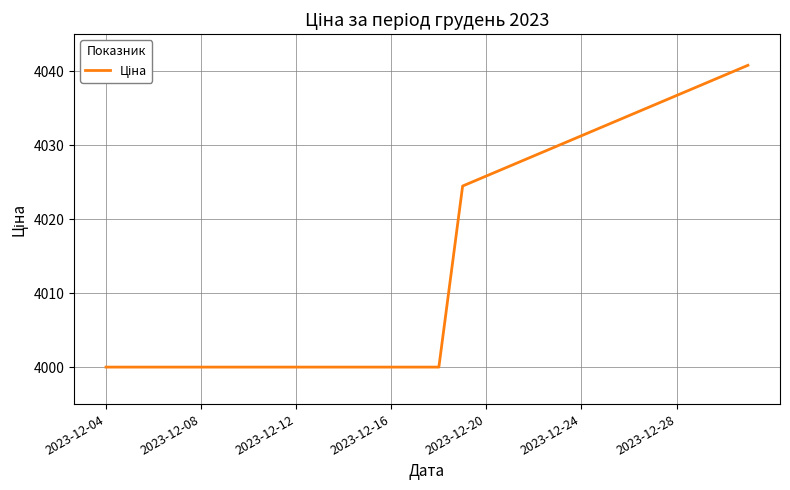

What is the greatest value displayed?

4040.8